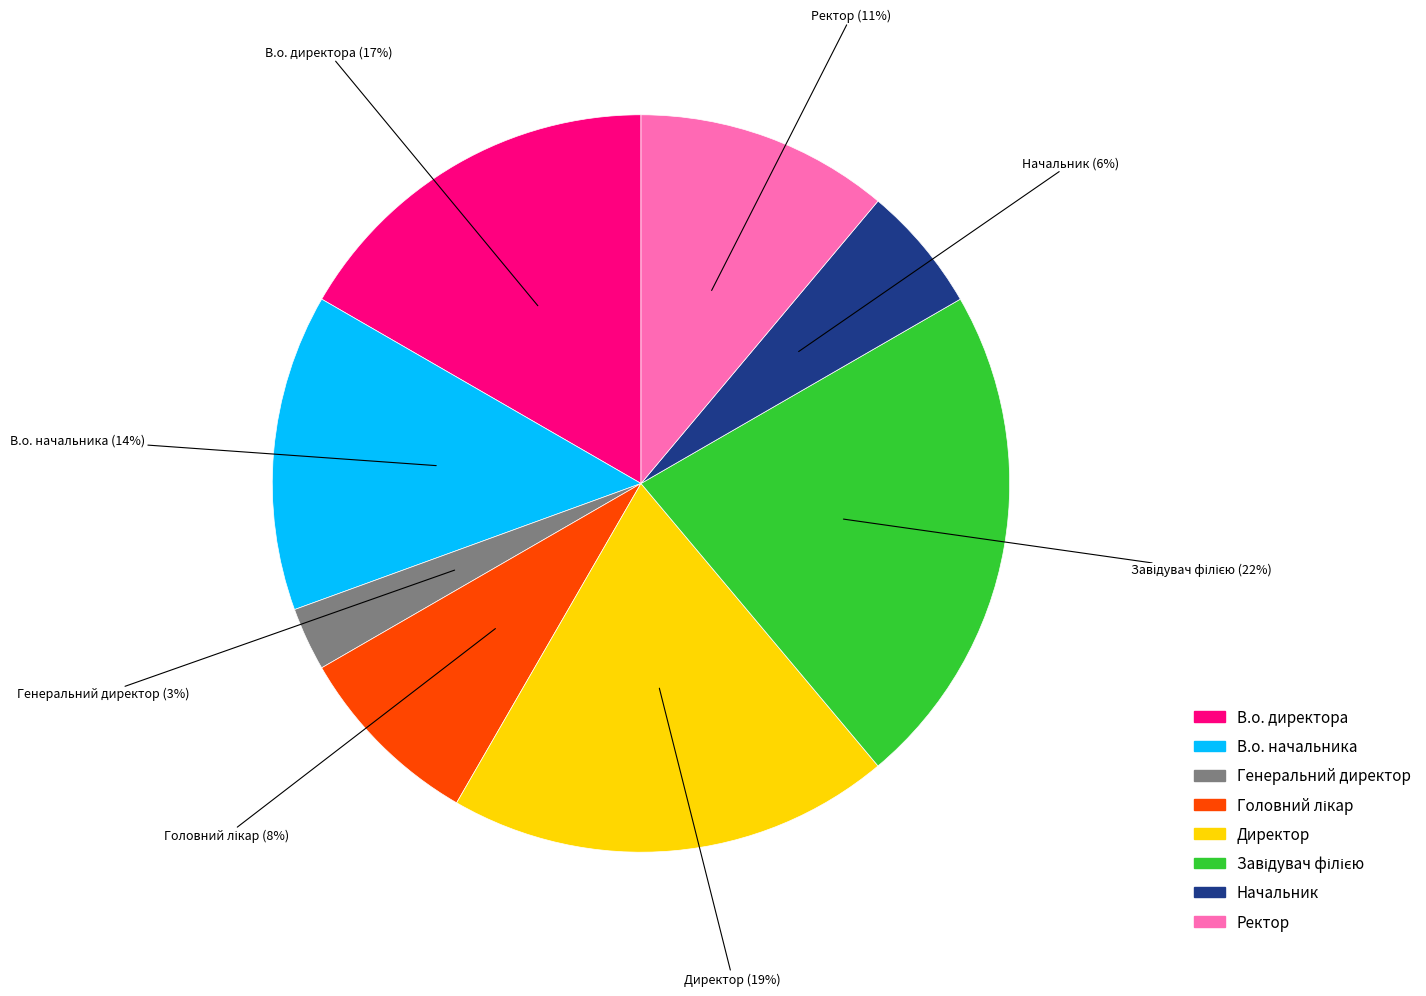

The Начальник slice represents 6% of the pie. True or false?

True